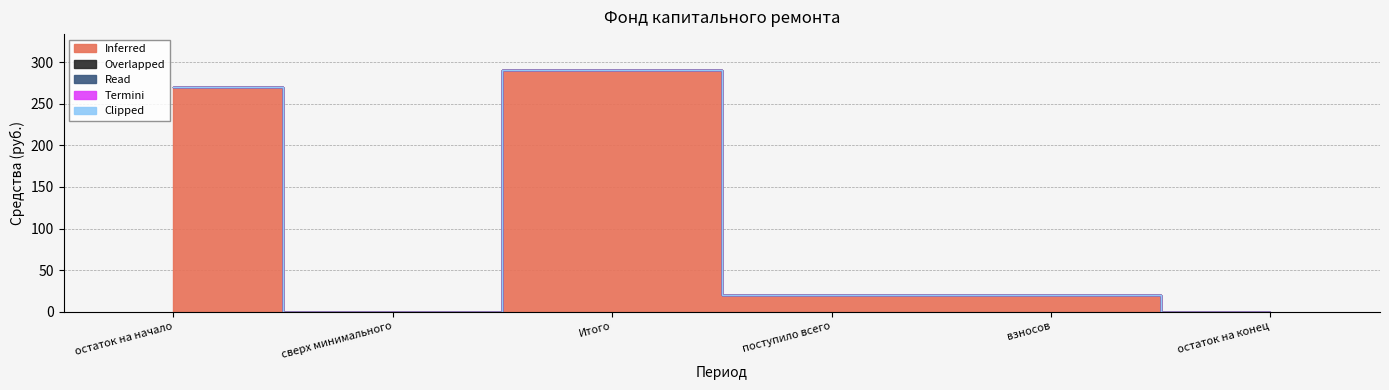

What are all the series names shown in the legend?

Inferred, Overlapped, Read, Termini, Clipped